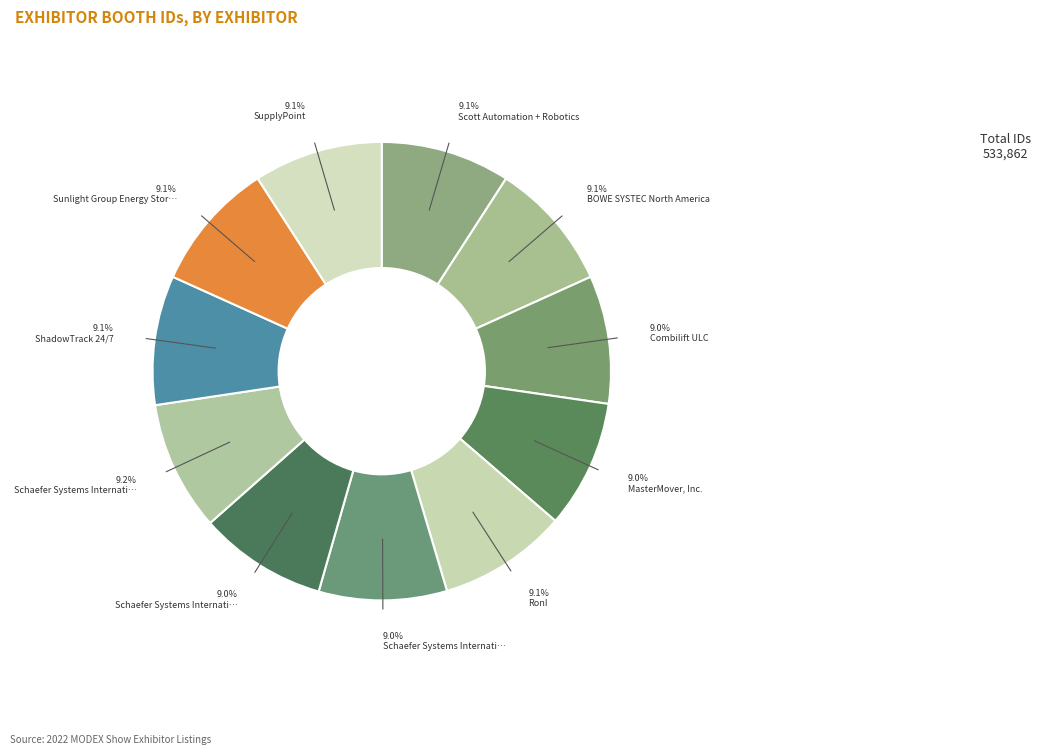

Count the number of slices in the pie.

11